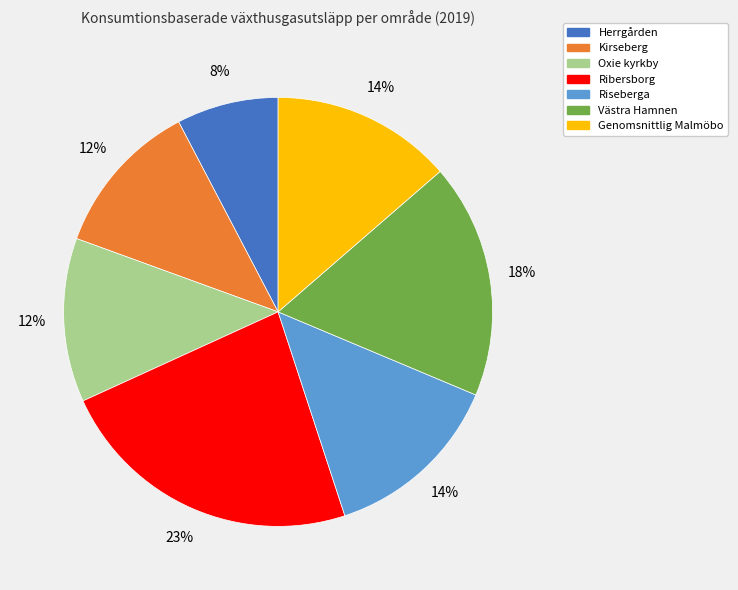

To the nearest percent, what is the average slice percentage?

14%